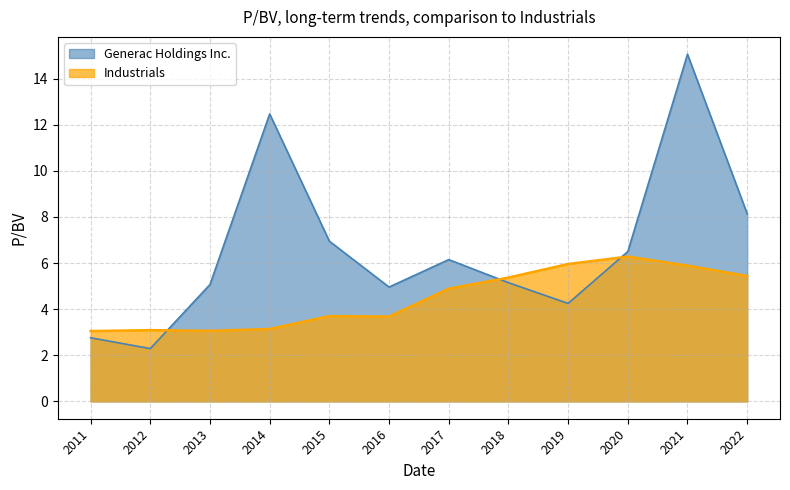

The value of Generac Holdings Inc. at 2013 is 7.1. True or false?

False